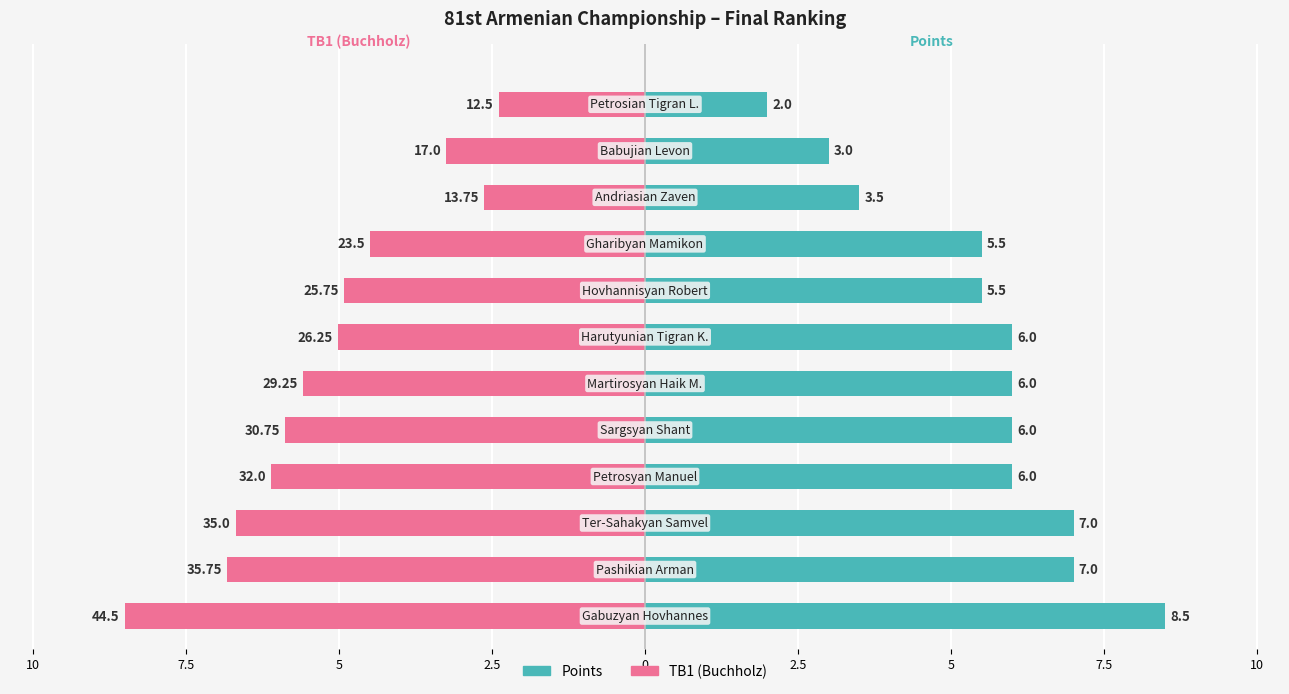

The value of TB1 (Buchholz) at 2.5 is -5.9. True or false?

True